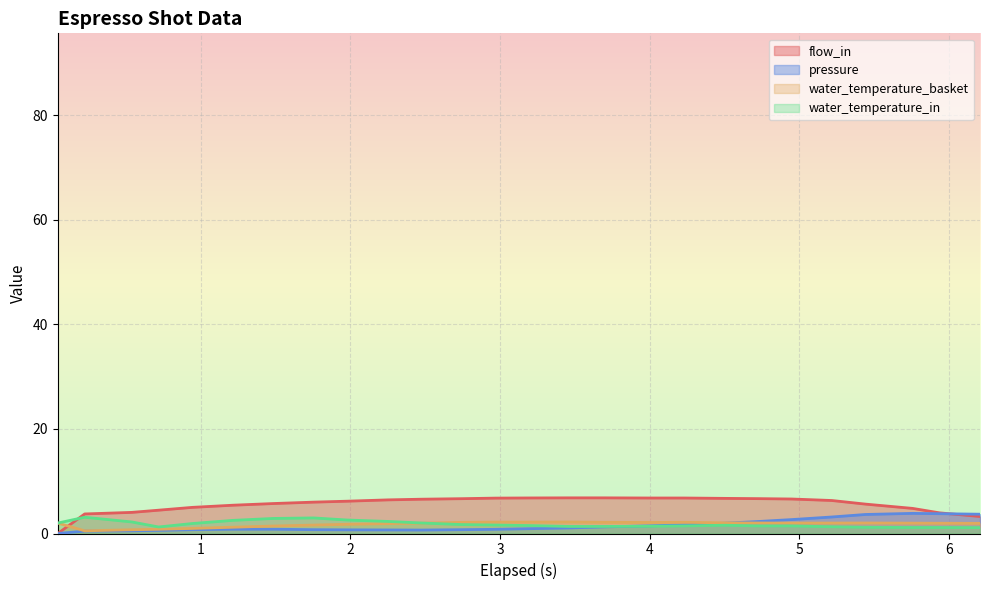

What is the greatest value displayed?

6.8